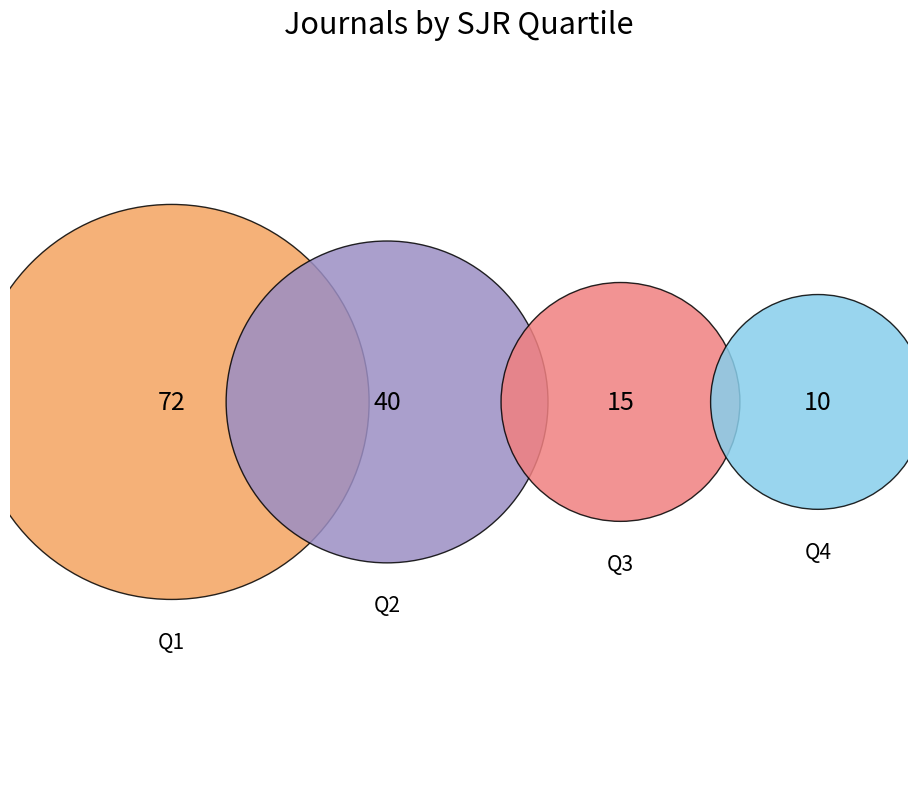

Is it true that Q3 is 25% of the pie?

False